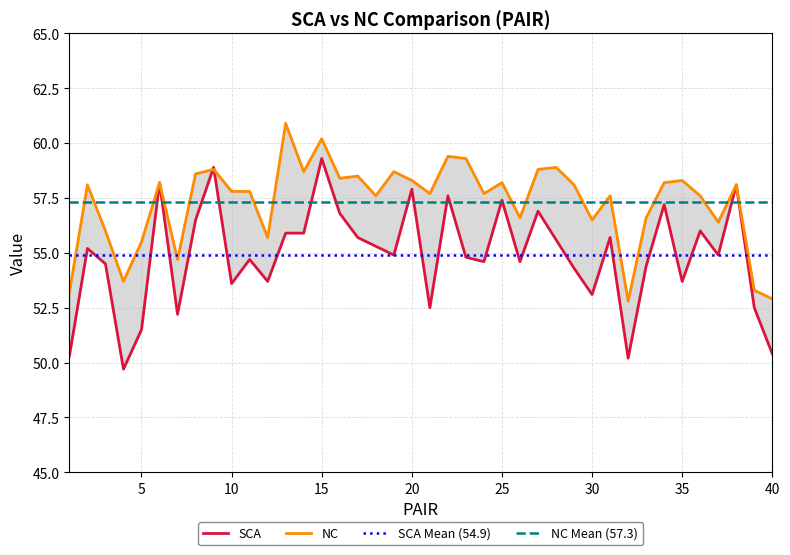

How many interior local peaks does the SCA series have?

13